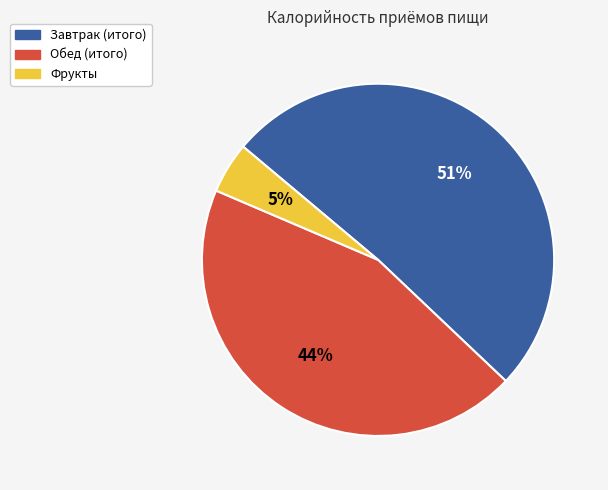

Which slice is the smallest?

Фрукты